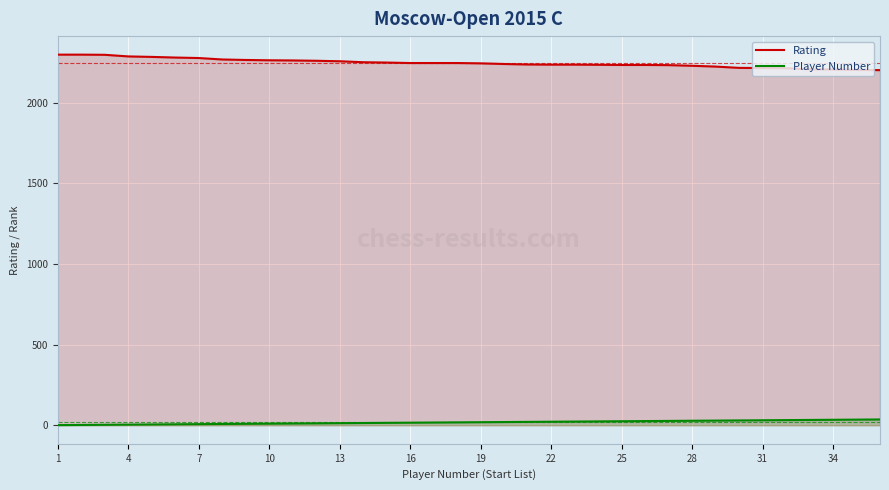

Is the value of Player Number at 4 greater than the value of Rating at 28?

No